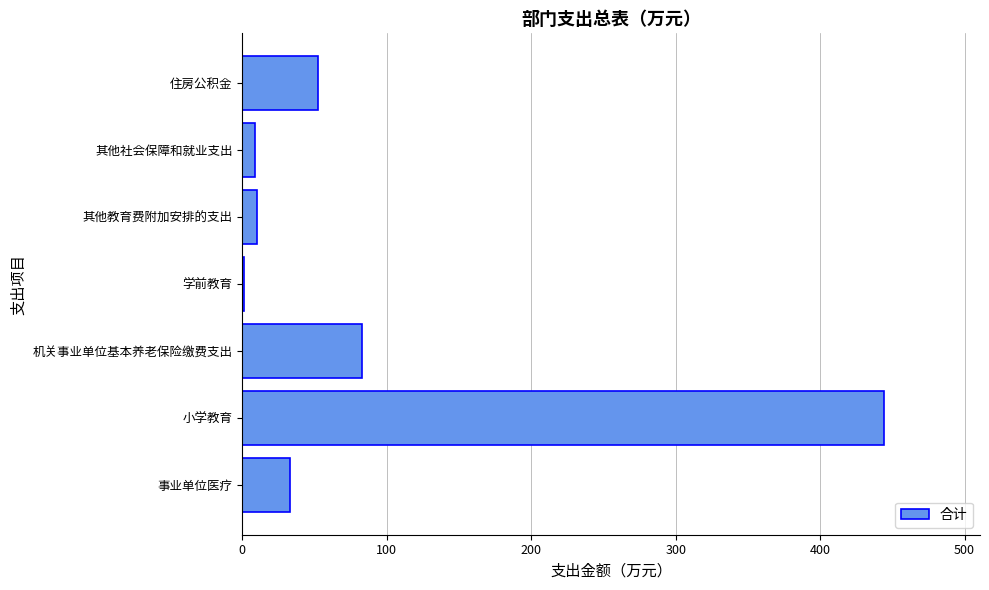

What is the sum of all values?

631.6